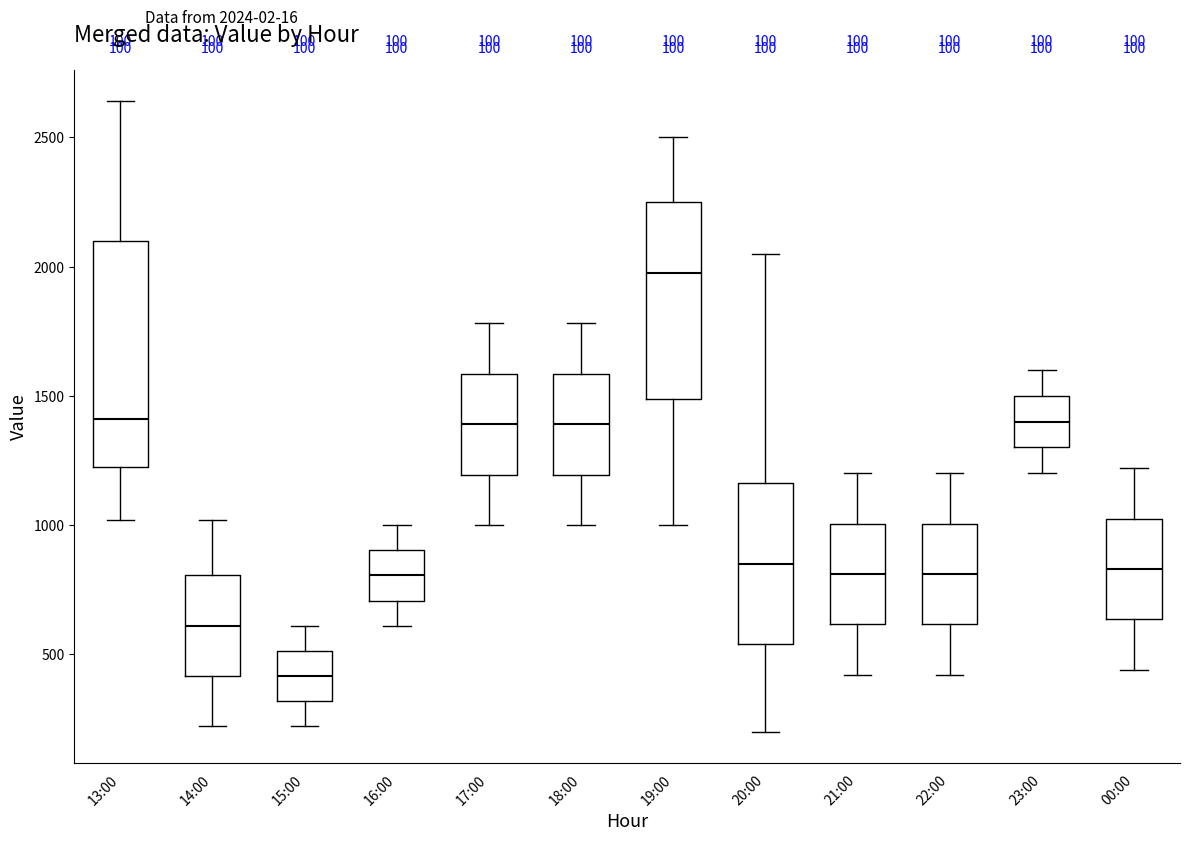

Comparing the boxes themselves (not the whiskers), which one is the tallest?

13:00